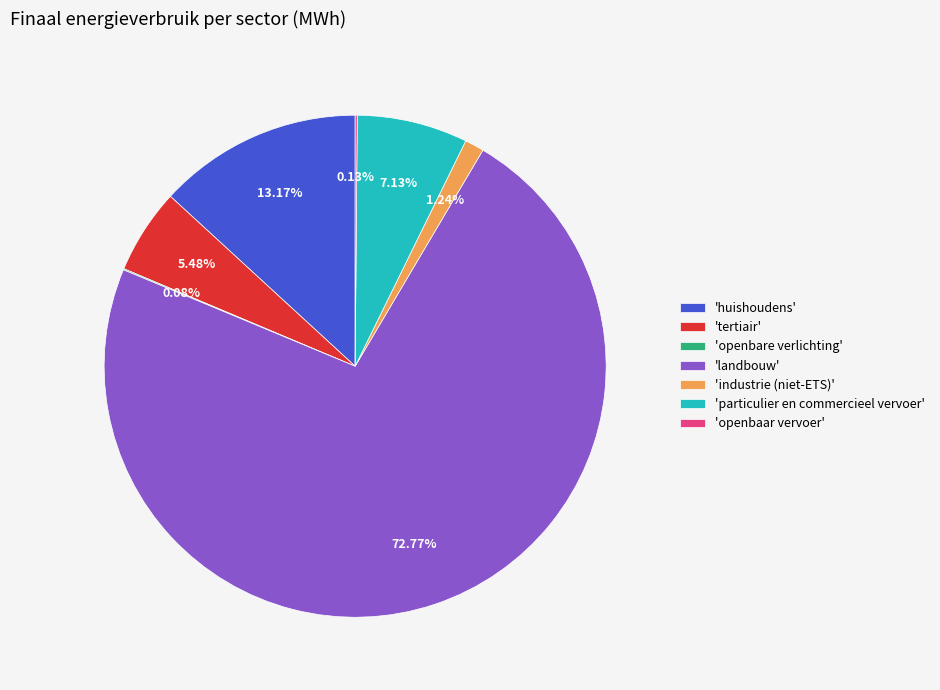

Between 'landbouw' and 'tertiair', which is larger?

'landbouw'